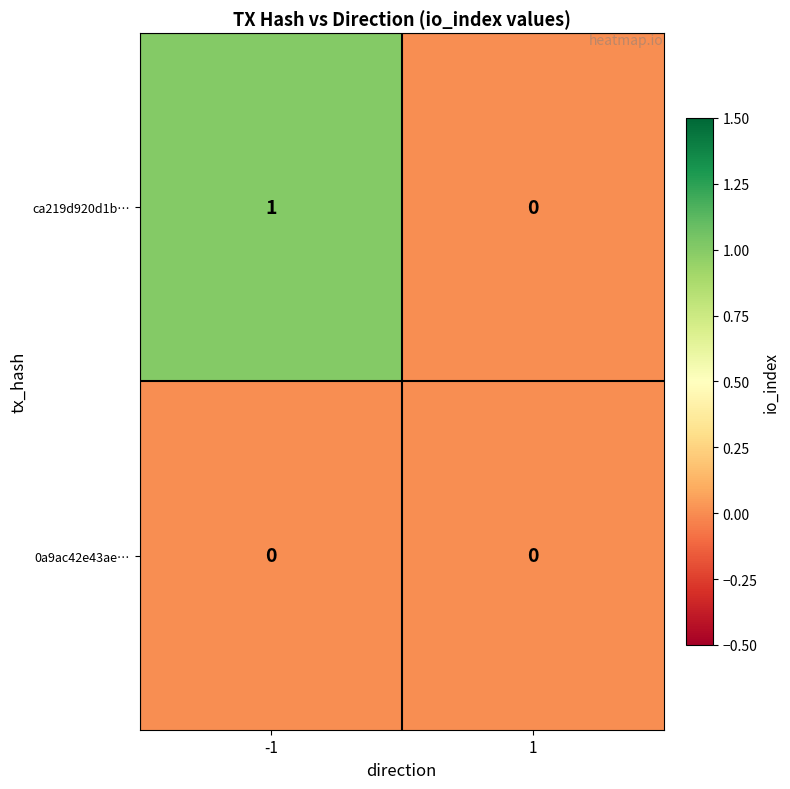

Which series has the widest spread of values?

ca219d920d1b…